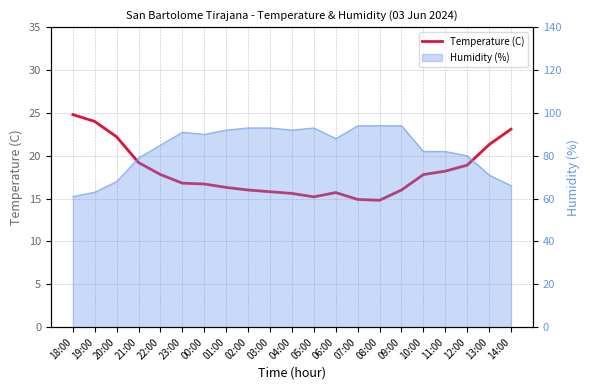

What is the sum of the values at 20:00 and 02:00?

38.2